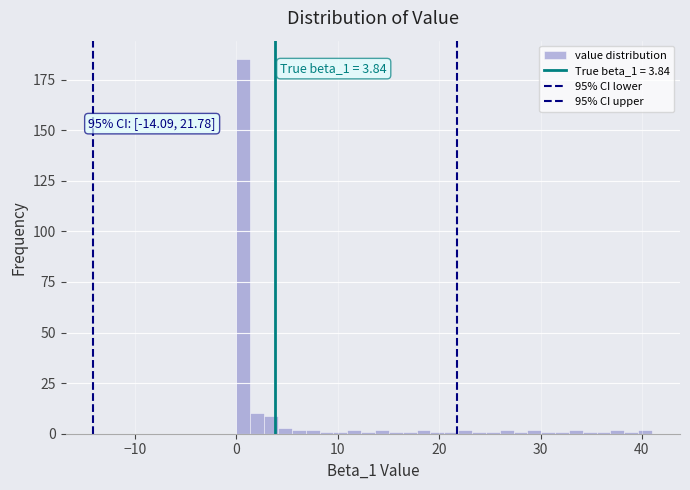

Read against the x-axis, roughly where is the centre of the tallest bar?

1